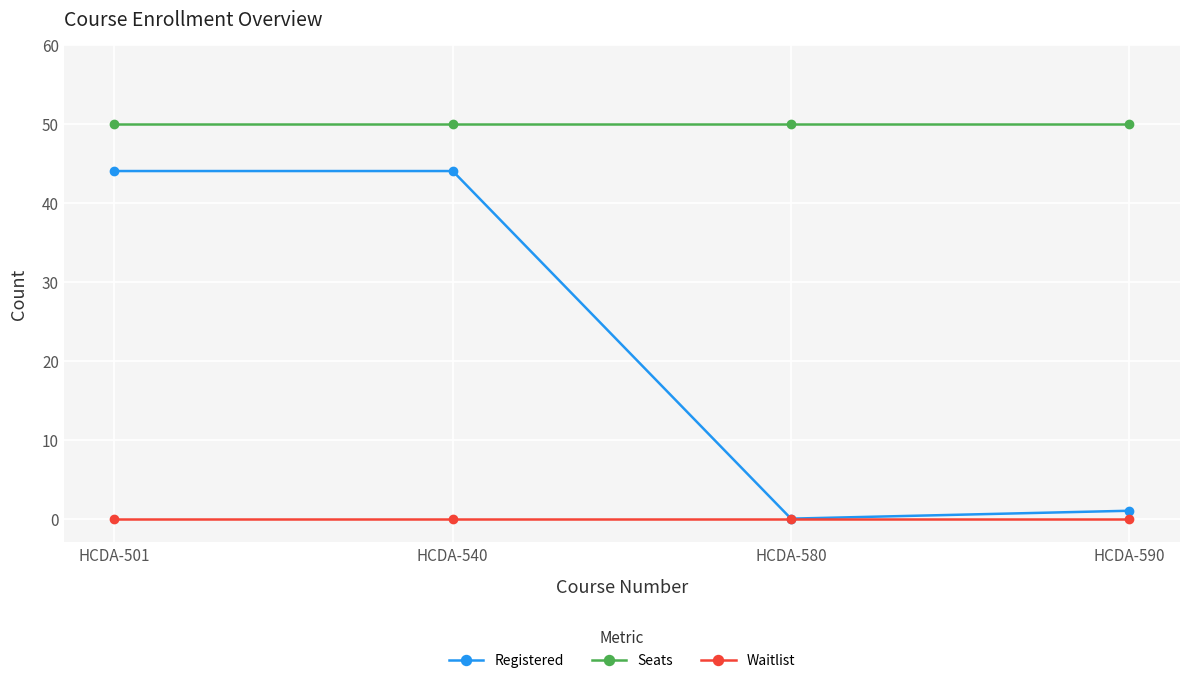

True or false: Waitlist and Seats cross at least once.

False